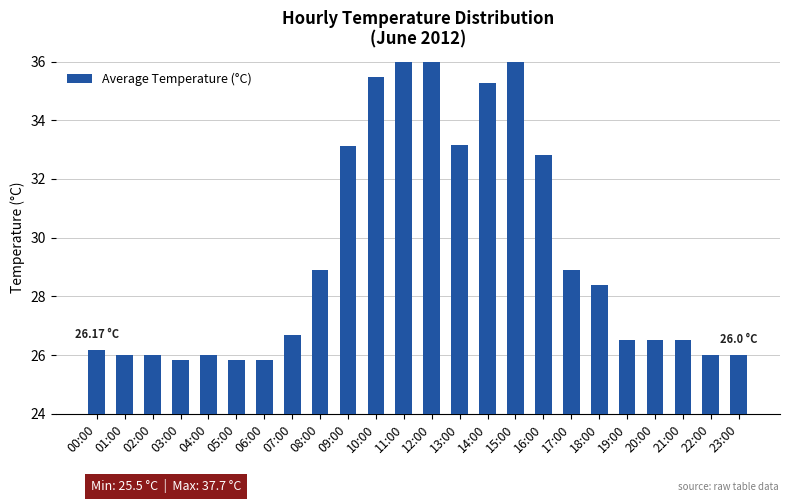

What is the change in value from 05:00 to 12:00?

+10.8